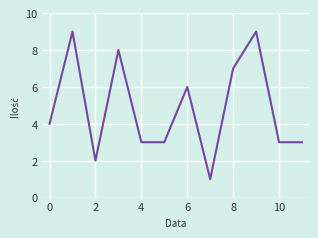

What is the difference between the maximum and minimum values?

8